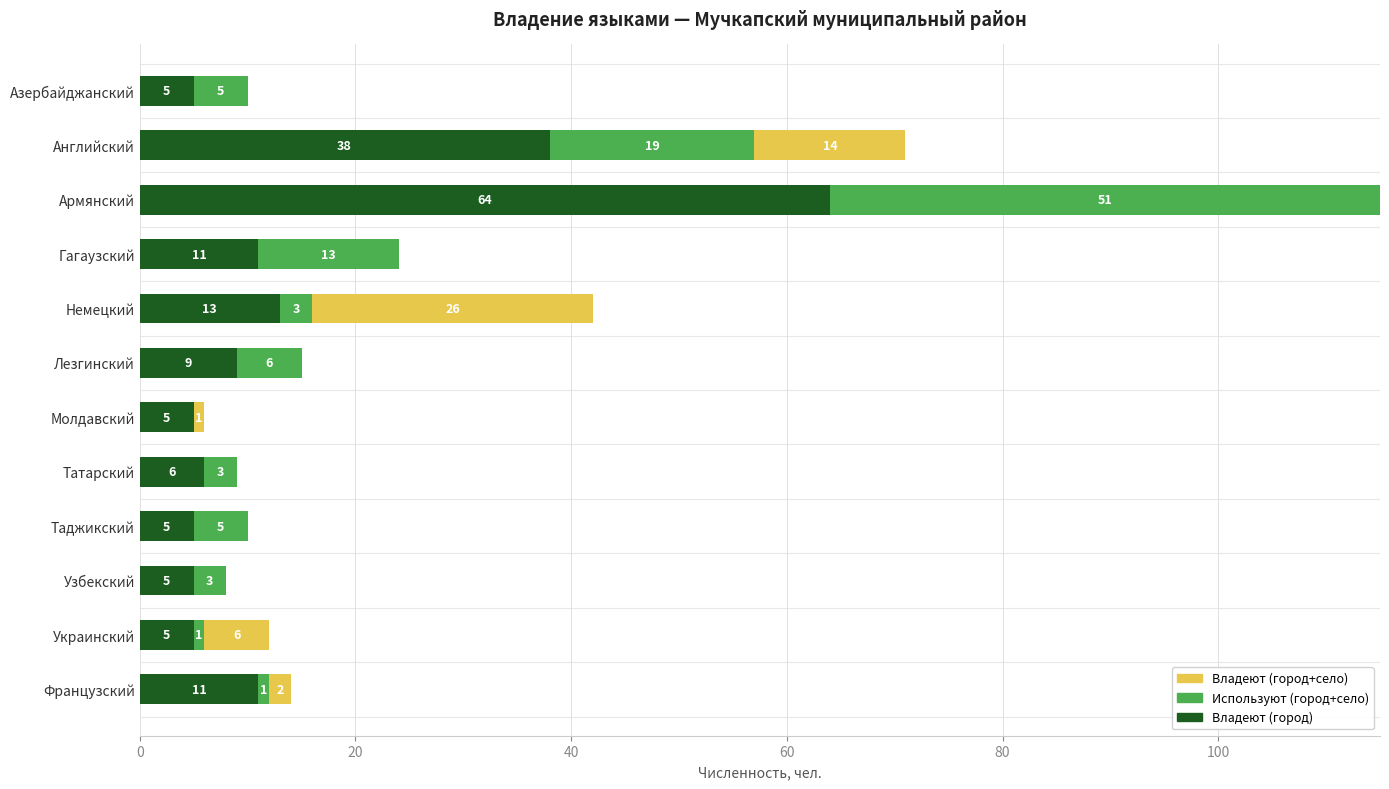

At which category is the sum across all series the highest?

Армянский